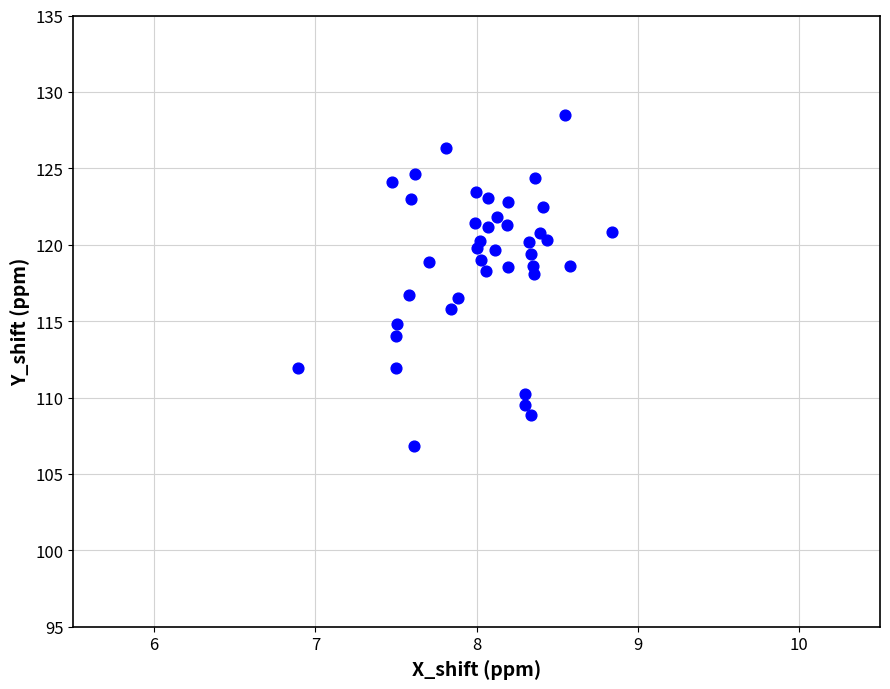

What is the range of Y values (max minus min)?

21.7